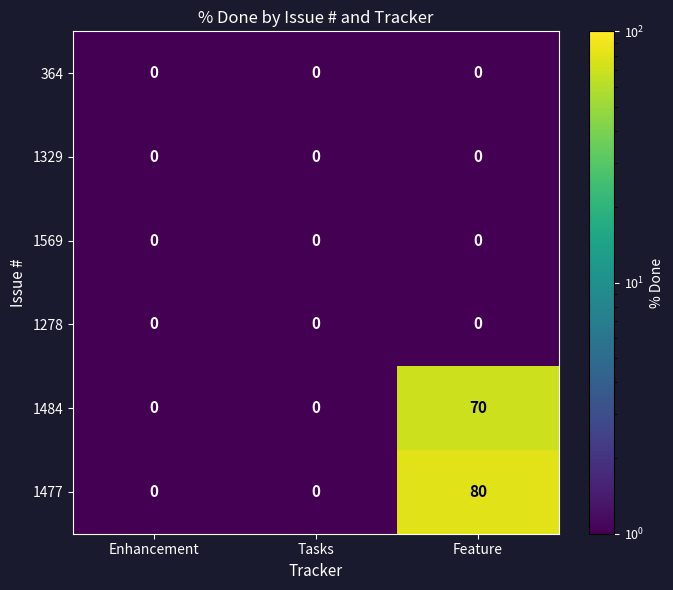

Which label corresponds to the largest value in the chart?

Feature